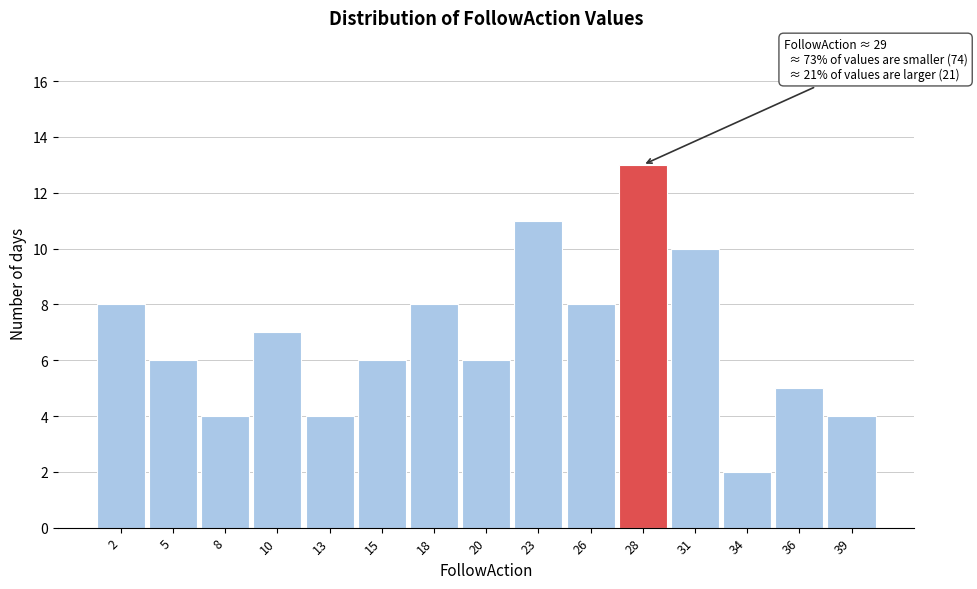

Reading right to left, what are all the values shown in this chart?

4	5	2	10	13	8	11	6	8	6	4	7	4	6	8